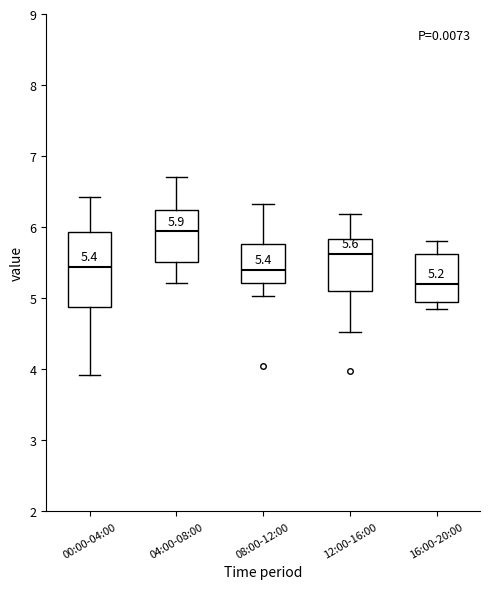

Comparing the boxes themselves (not the whiskers), which one is the tallest?

00:00-04:00